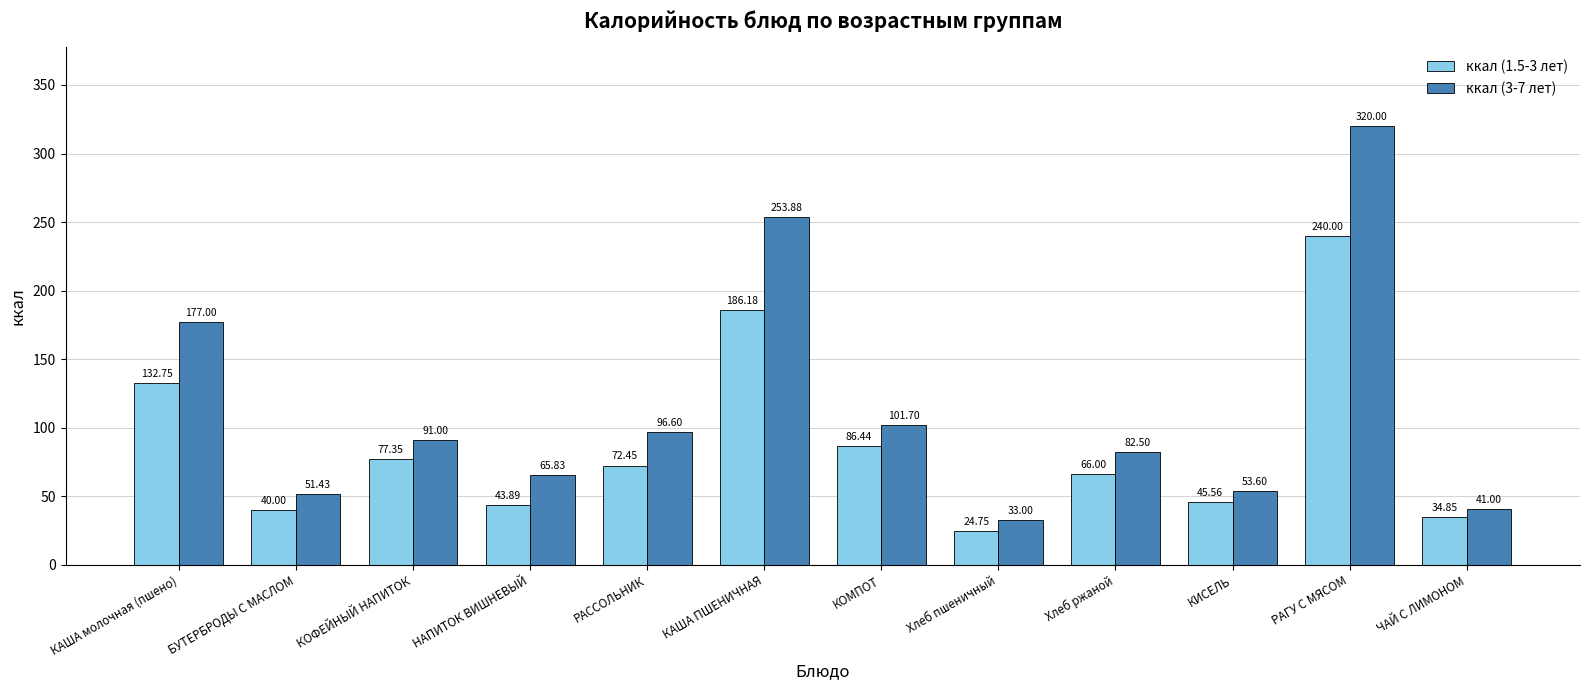

Where does the ккал (3-7 лет) series first go above 91?

КАША молочная (пшено)